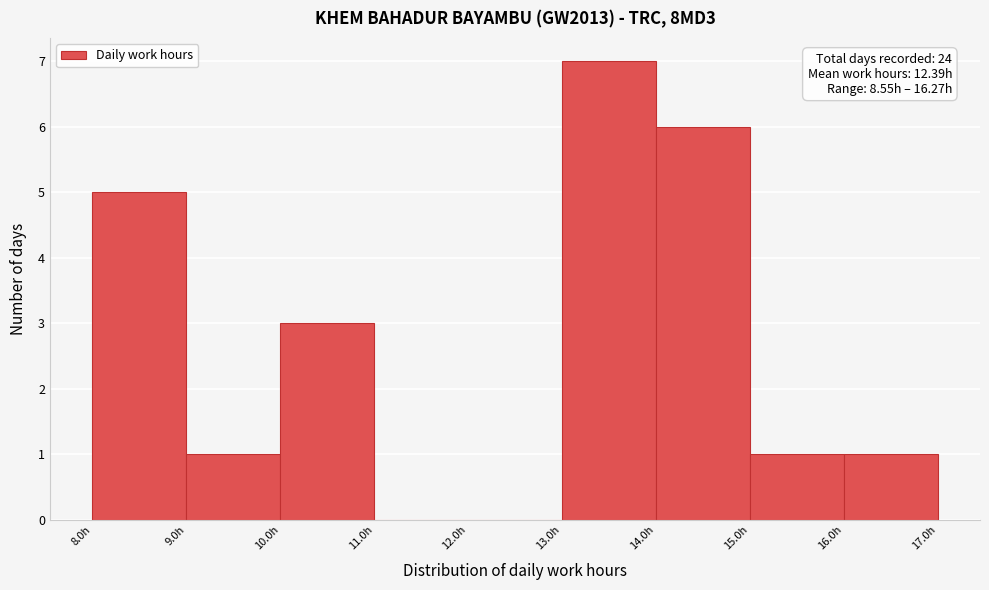

Over which range of the x-axis is the bar tallest?

13 to 14